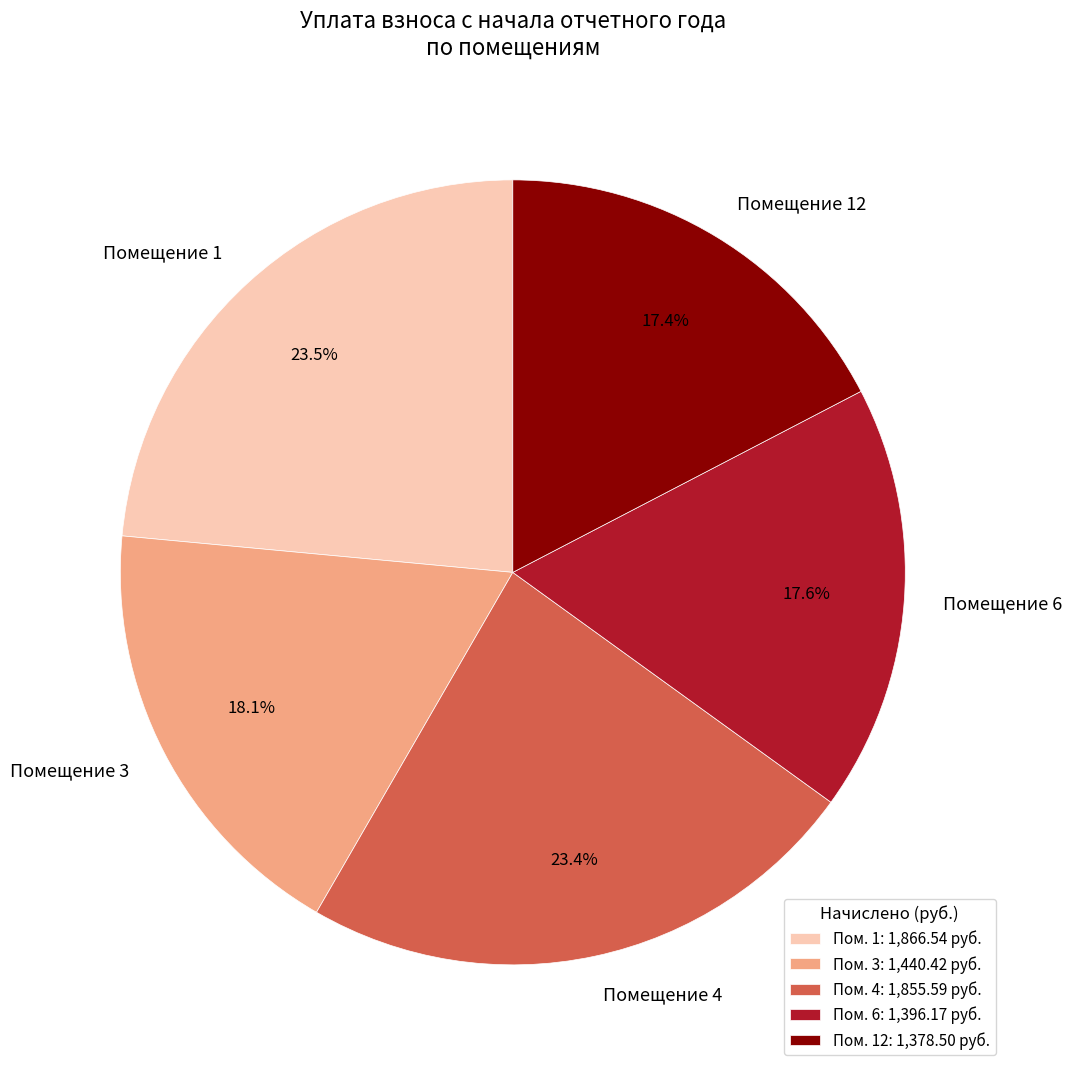

Is there any slice that represents more than half of the pie?

No